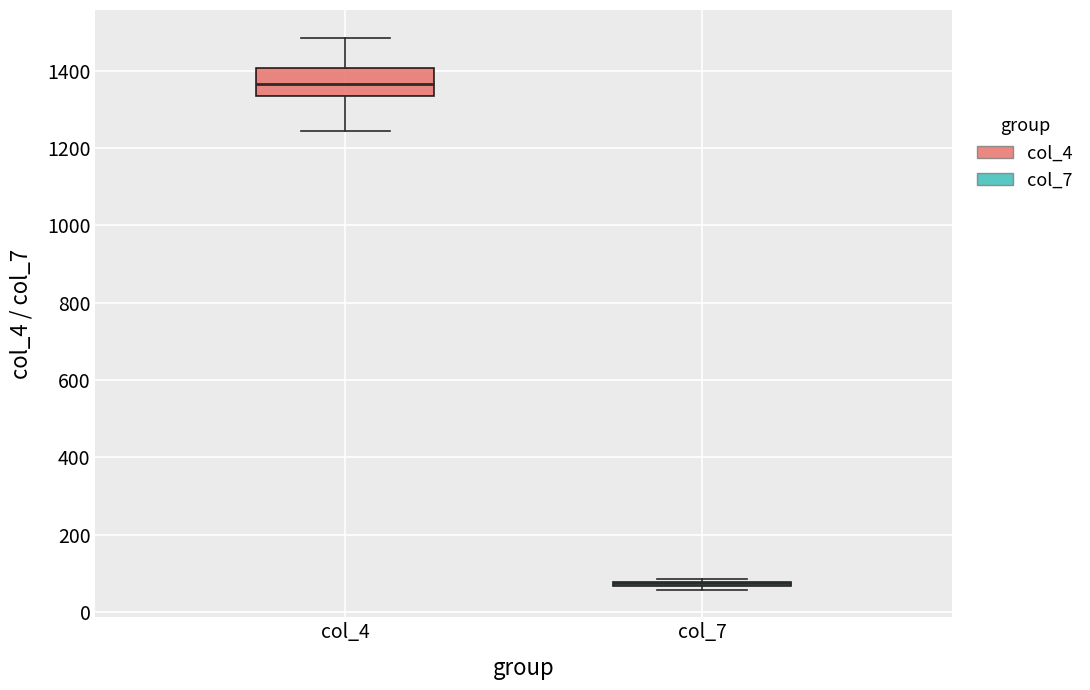

Comparing the boxes themselves (not the whiskers), which one is the tallest?

col_4